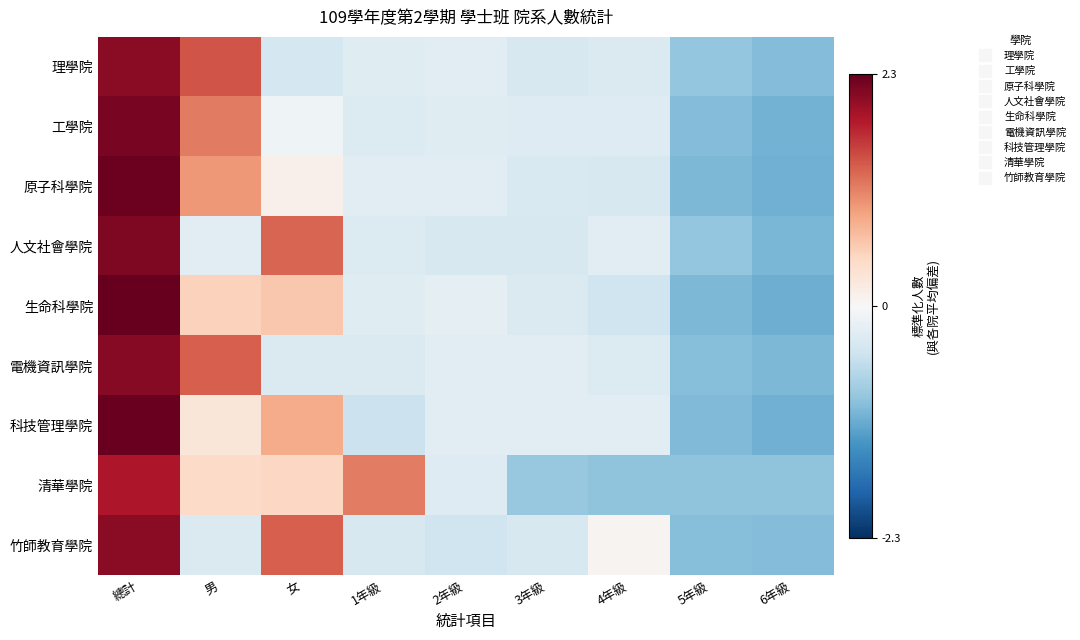

Which has a higher value, 3年級 or 女?

3年級